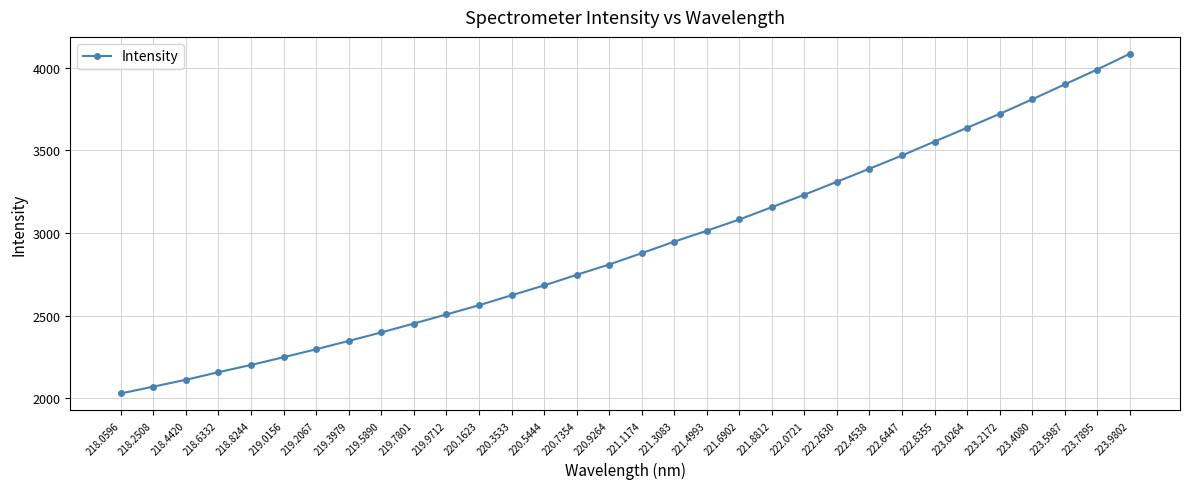

True or false: the data shows 4051.5 at 219.7801.

False